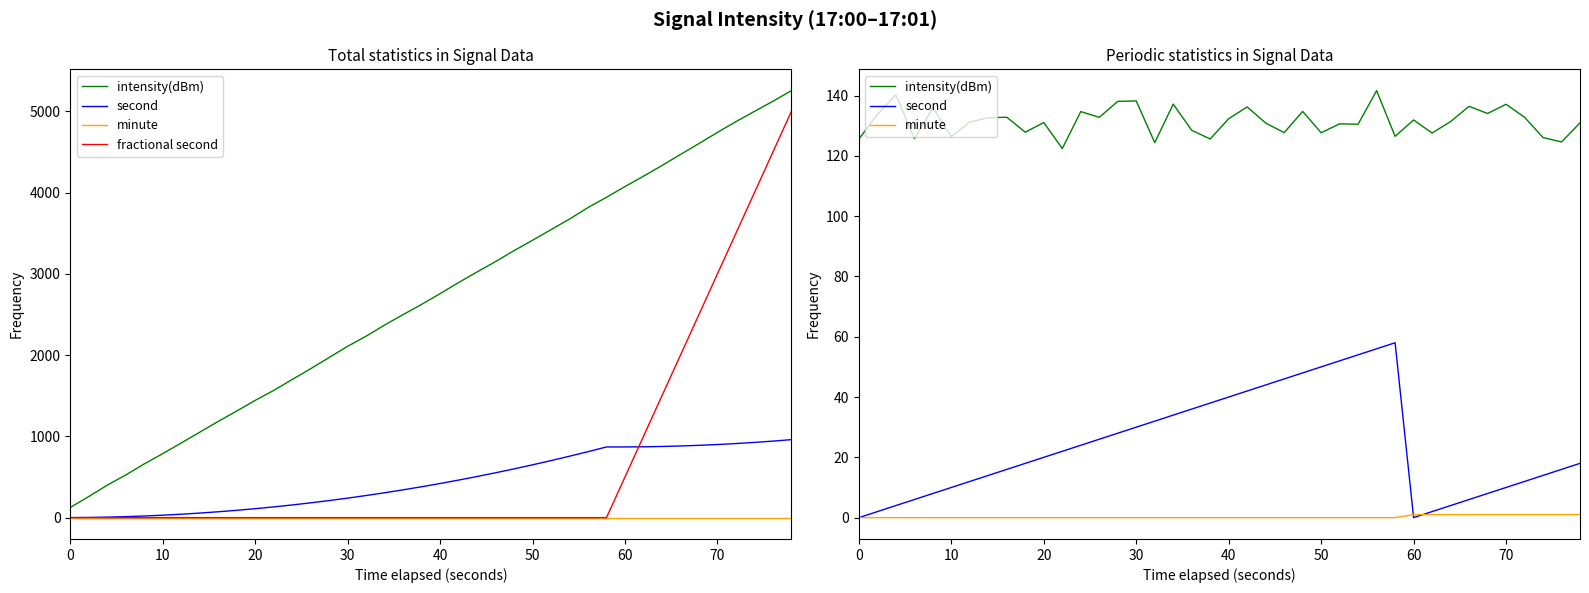

At how many categories does at least one series exceed 2923?

5